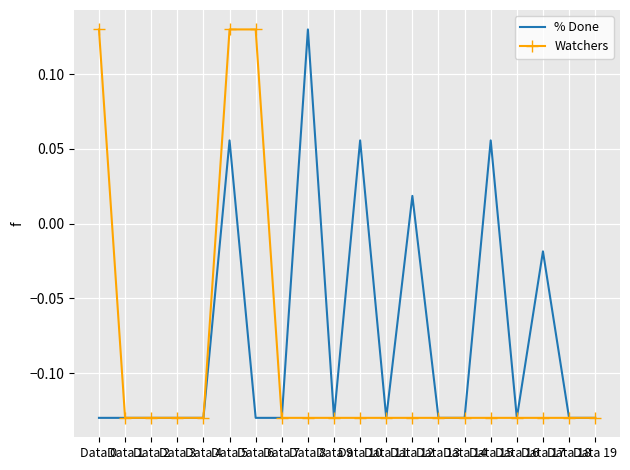

Rank the series by their average value, from highest to lowest.

% Done, Watchers